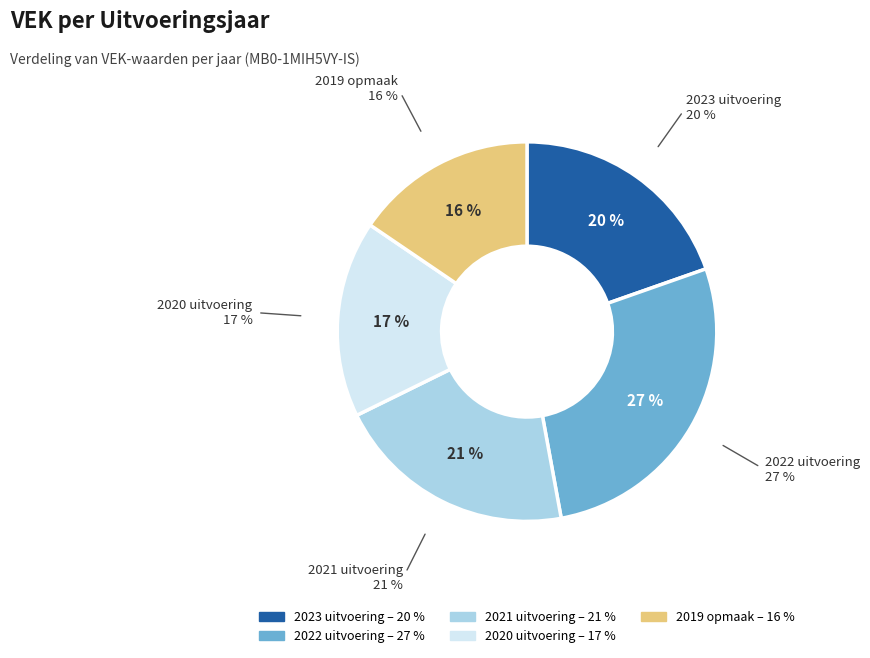

Rank the categories by value from lowest to highest.

2019 opmaak, 2020 uitvoering, 2023 uitvoering, 2021 uitvoering, 2022 uitvoering